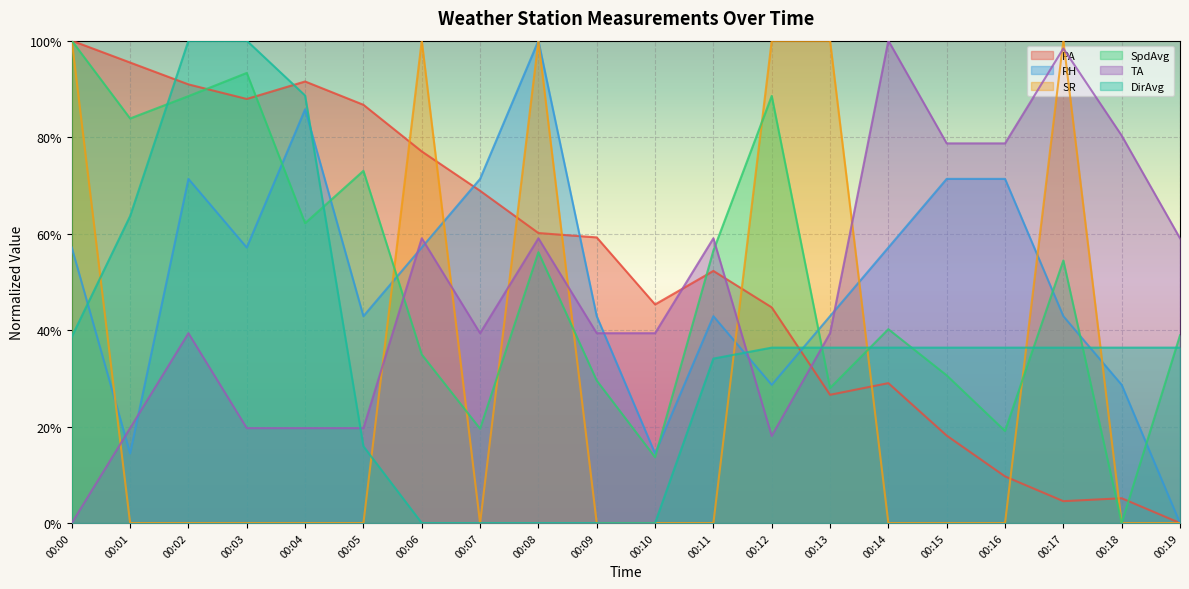

At which category is the sum across all series the highest?

00:00